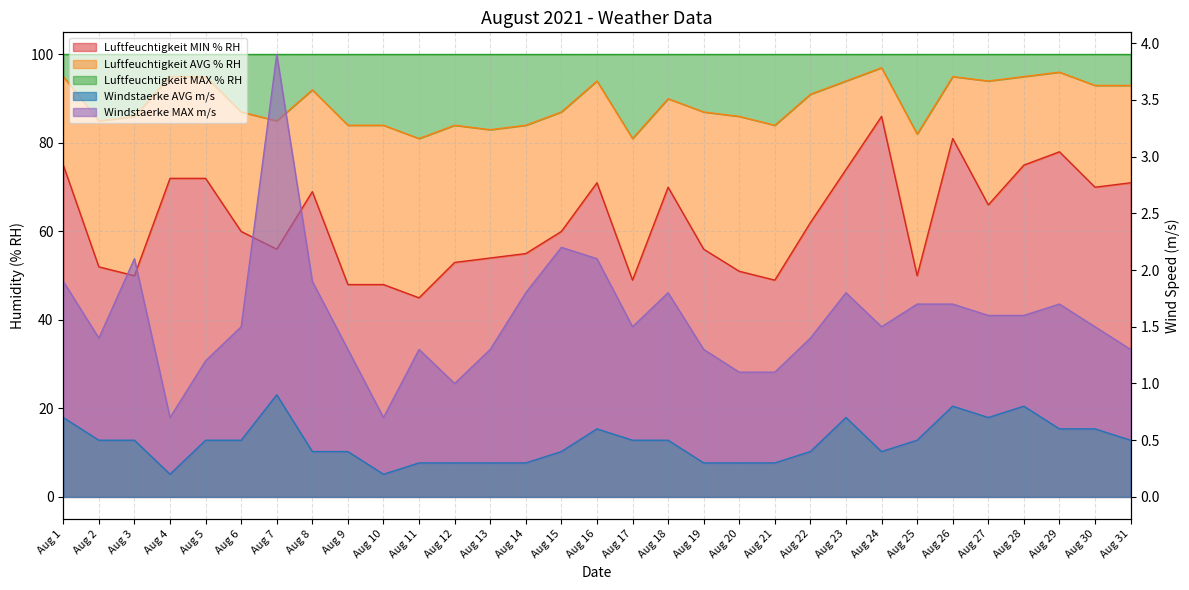

Reading right to left, extract all data points from this chart.

Luftfeuchtigkeit MIN % RH: 71.0	70.0	78.0	75.0	66.0	81.0	50.0	86.0	74.0	62.0	49.0	51.0	56.0	70.0	49.0	71.0	60.0	55.0	54.0	53.0	45.0	48.0	48.0	69.0	56.0	60.0	72.0	72.0	50.0	52.0	75.0
Luftfeuchtigkeit AVG % RH: 93.0	93.0	96.0	95.0	94.0	95.0	82.0	97.0	94.0	91.0	84.0	86.0	87.0	90.0	81.0	94.0	87.0	84.0	83.0	84.0	81.0	84.0	84.0	92.0	85.0	87.0	95.0	95.0	86.0	85.0	95.0
Windstaerke AVG m/s: 0.5	0.6	0.6	0.8	0.7	0.8	0.5	0.4	0.7	0.4	0.3	0.3	0.3	0.5	0.5	0.6	0.4	0.3	0.3	0.3	0.3	0.2	0.4	0.4	0.9	0.5	0.5	0.2	0.5	0.5	0.7
Windstaerke MAX m/s: 1.3	1.5	1.7	1.6	1.6	1.7	1.7	1.5	1.8	1.4	1.1	1.1	1.3	1.8	1.5	2.1	2.2	1.8	1.3	1.0	1.3	0.7	1.3	1.9	3.9	1.5	1.2	0.7	2.1	1.4	1.9